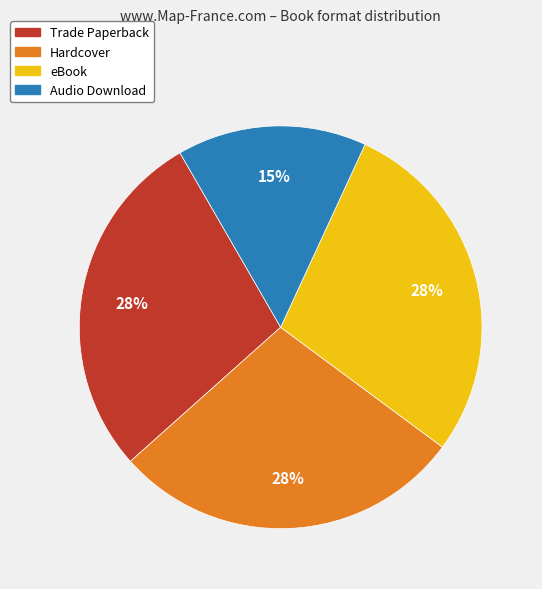

How many segments does this pie chart have?

4